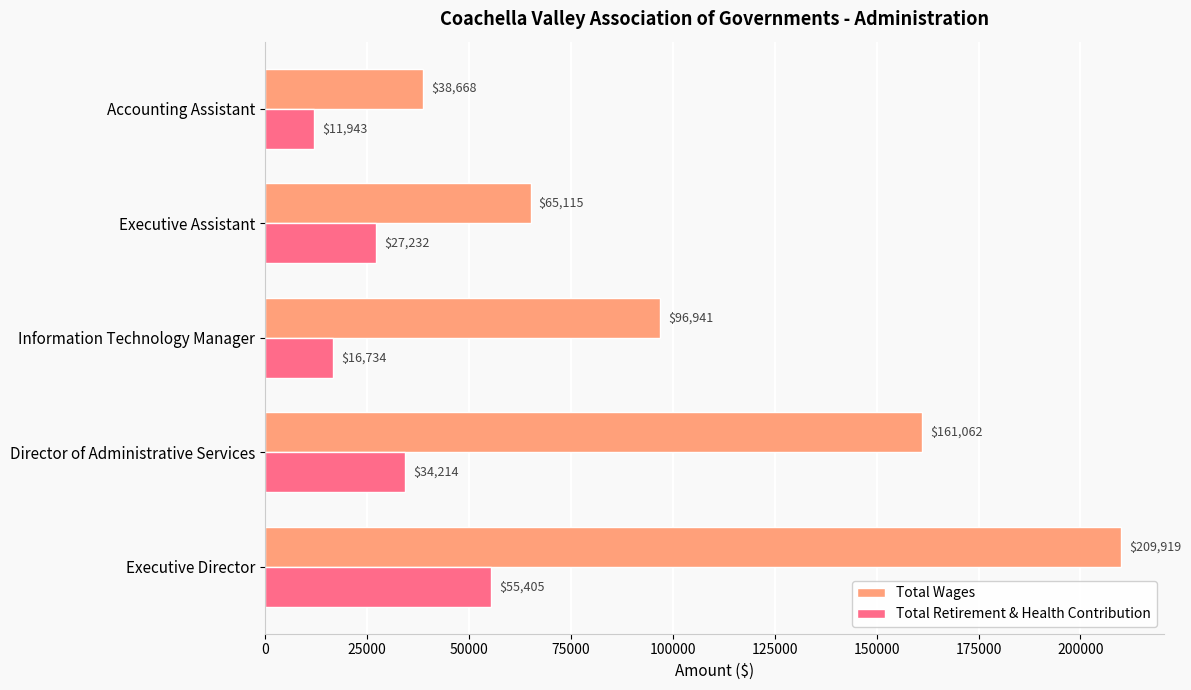

How many Total Retirement & Health Contribution values are between 16734 and 34214?

3